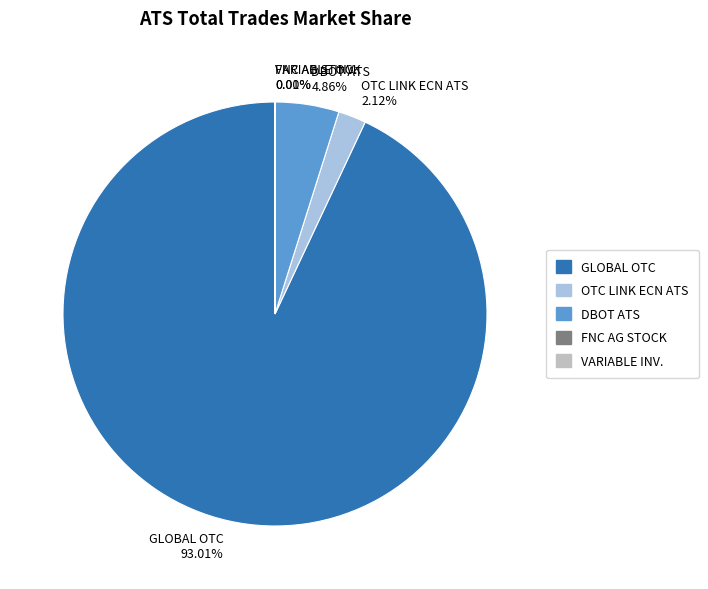

Is there any slice that represents more than half of the pie?

Yes